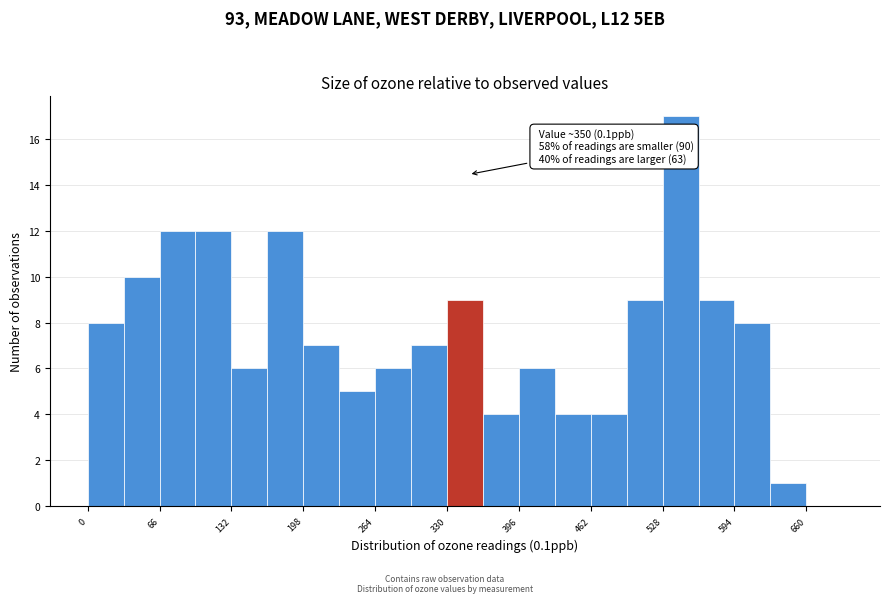

Around what value on the x-axis is the tallest bar? Give the approximate position of its centre, as read against the axis.

540